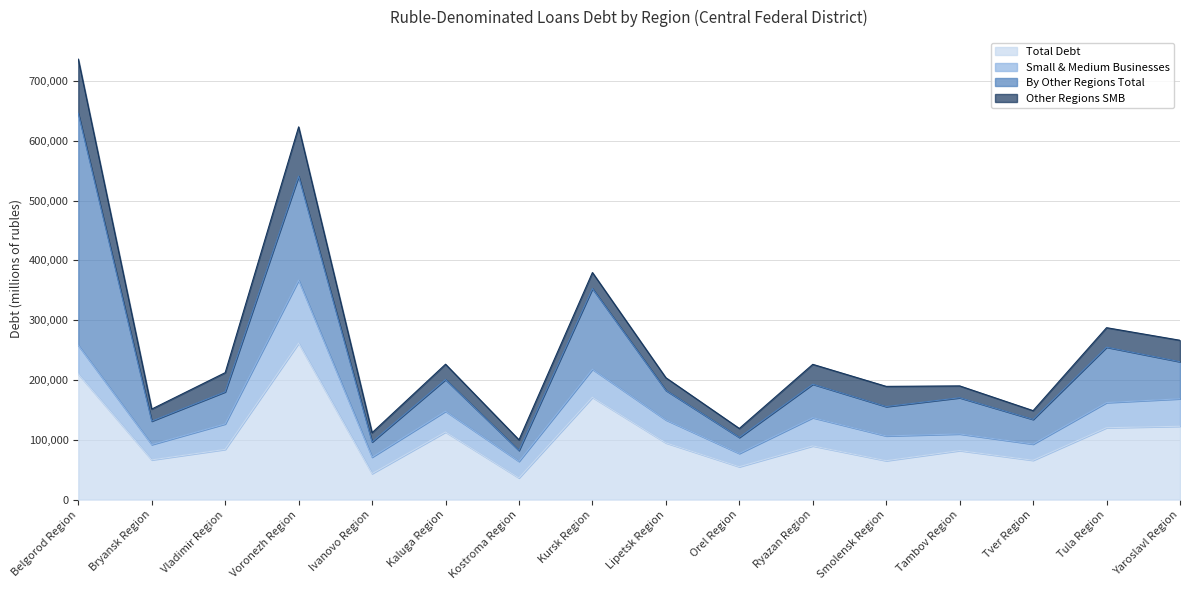

Reading left to right, what are all the values shown in this chart?

Total Debt: 209990	66363	83929	261505	43458	112958	36248	170973	94829	54912	89718	64982	81935	65688	120159	122562
Small & Medium Businesses: 47930	25598	42596	105373	27500	34748	27645	46924	38389	22245	47198	41468	27793	27101	42031	45962
By Other Regions Total: 387869	39245	53628	173933	25381	53019	18243	134937	49342	26762	55986	49033	60555	41234	92585	61960
Other Regions SMB: 90660	20129	32060	82370	15505	25607	17749	26805	21171	14979	33214	33779	19802	14677	32637	35871